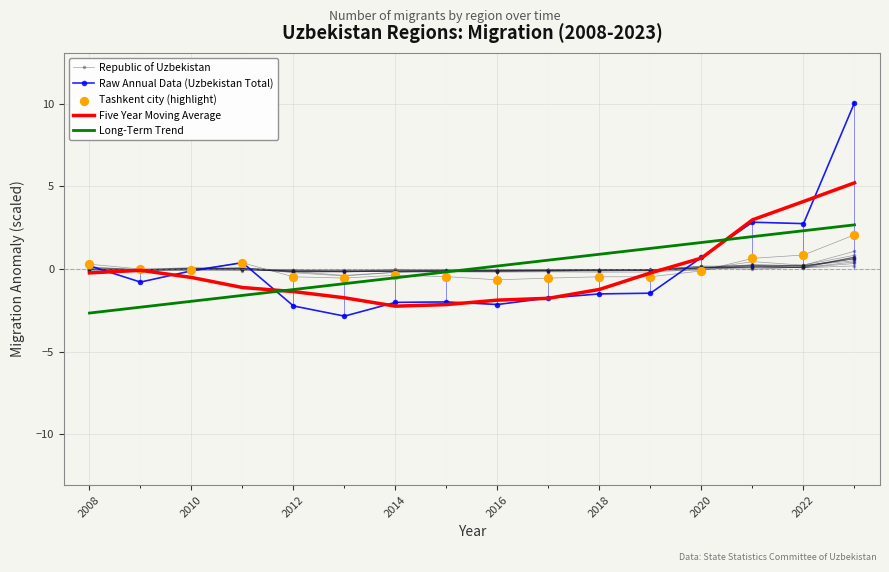

What are all the series names shown in the legend?

Republic of Uzbekistan, Raw Annual Data (Uzbekistan Total), Five Year Moving Average, Long-Term Trend, Tashkent city (highlight)